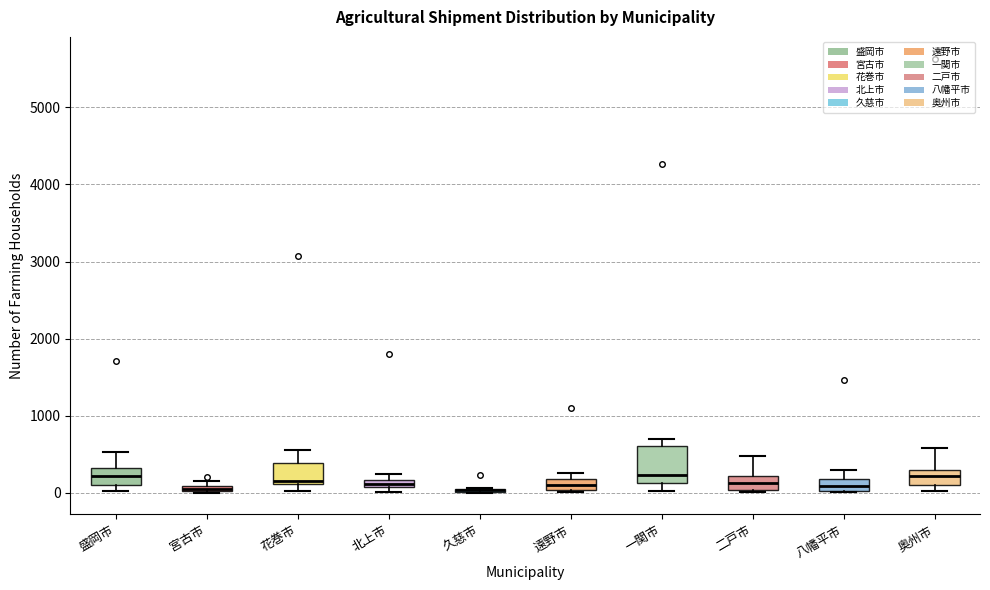

Where is the upper edge of the box for 二戸市 on the y-axis? The values are not printed on the chart, so give them approximately, as read against the axis.

200